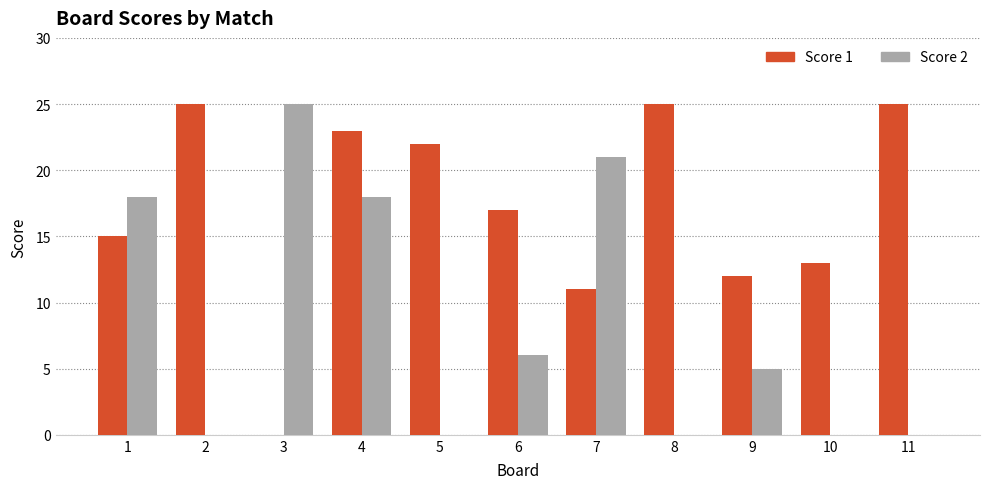

How many distinct data groups are displayed?

2